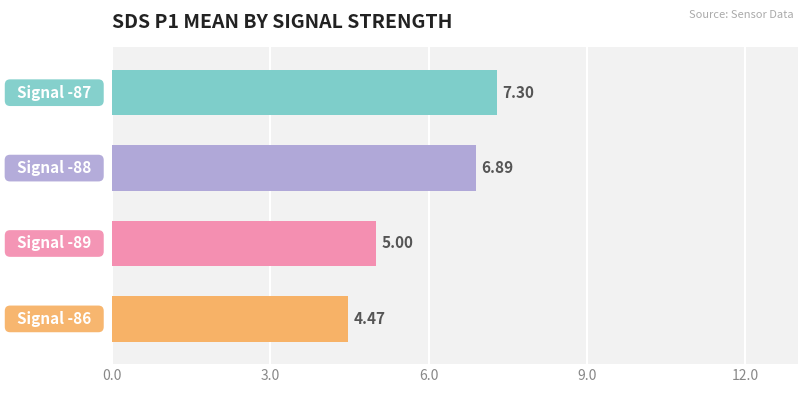

What is the difference between the maximum and minimum values?

2.8